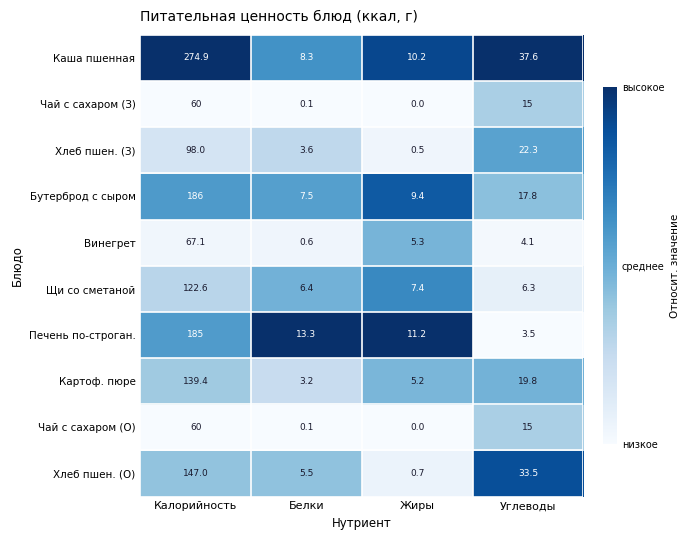

What is the maximum value shown in the chart?

274.9